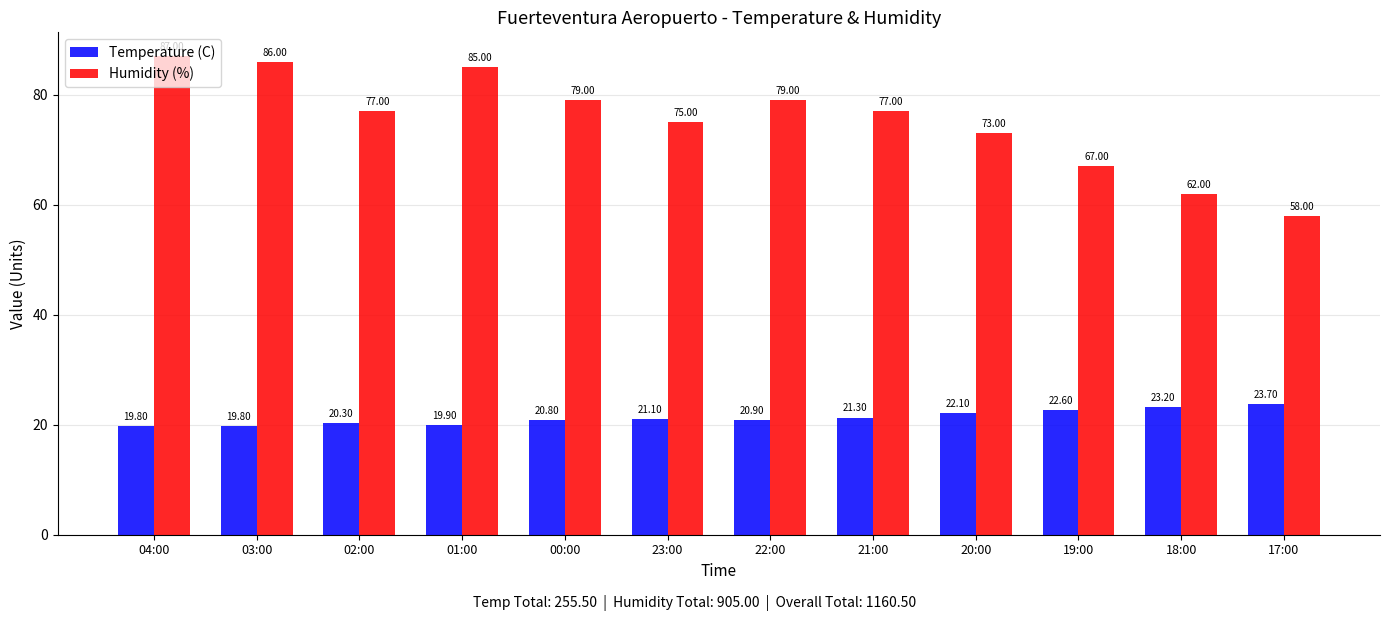

How many values in the Humidity (%) series are below 77?

5